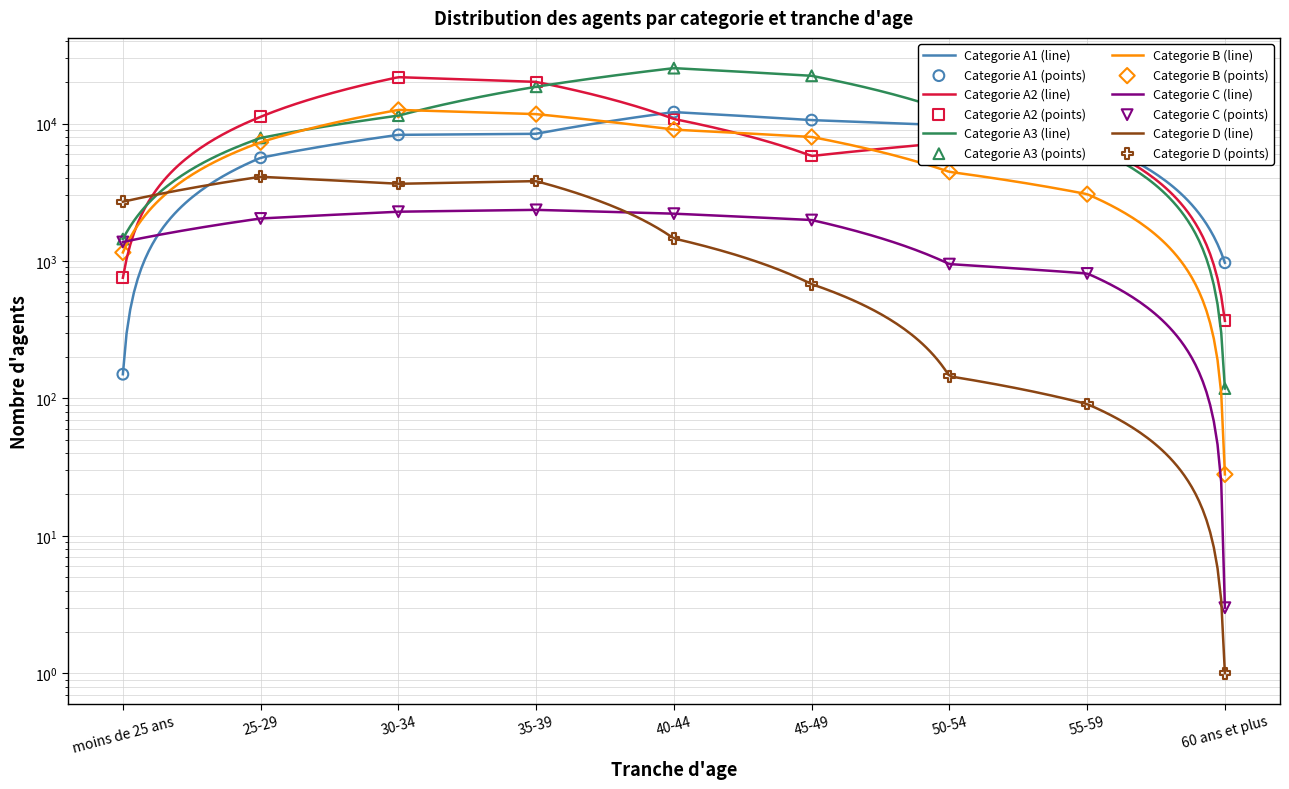

At how many categories does at least one series exceed 462?

9